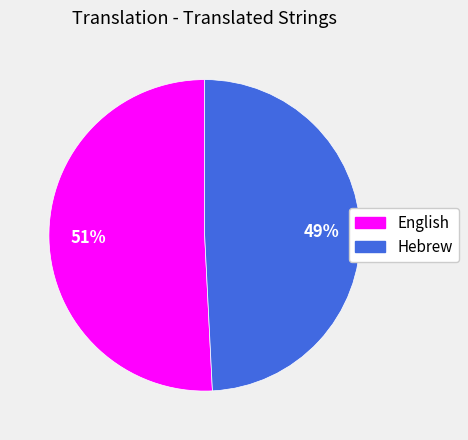

Count the number of slices in the pie.

2